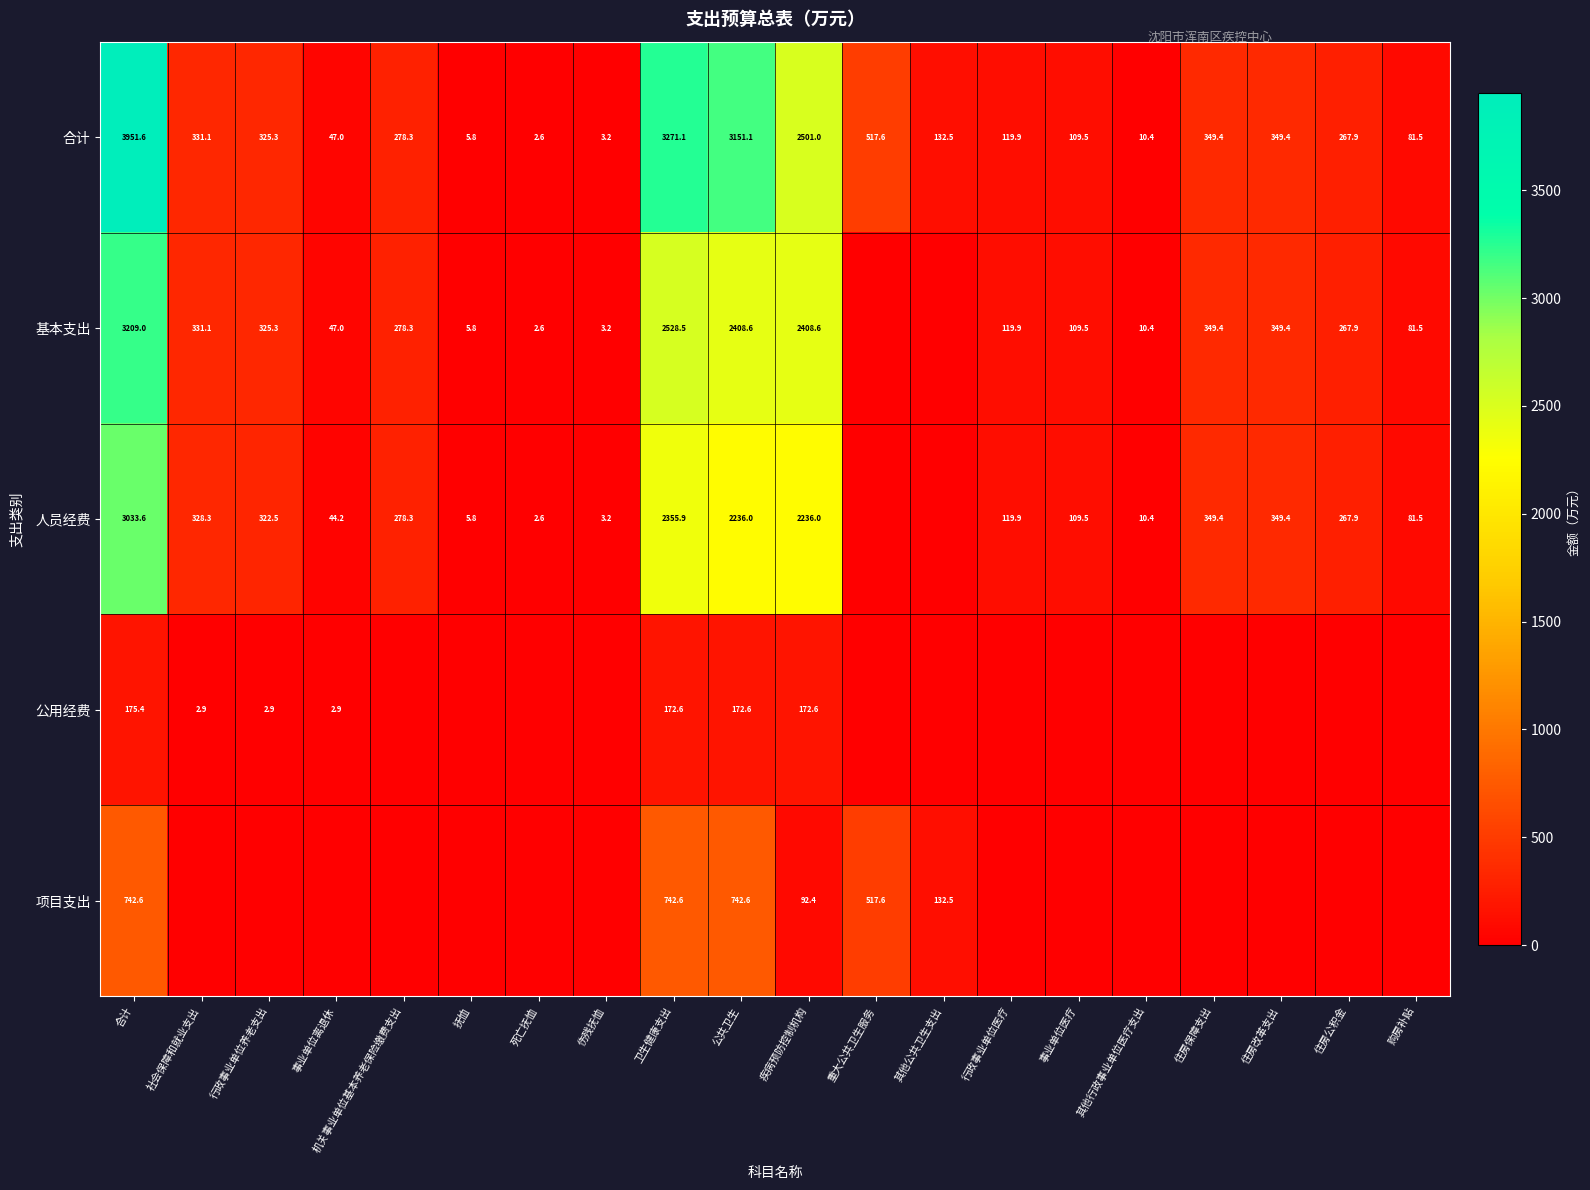

Which category has the lowest value in the 合计 series?

死亡抚恤